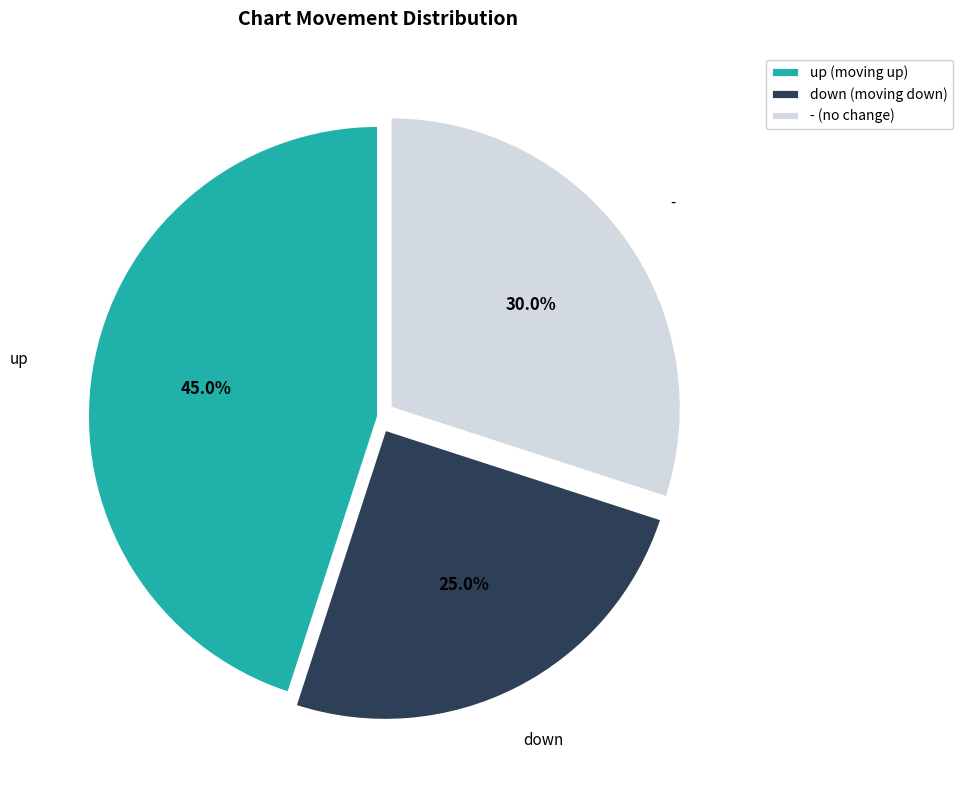

Is there any slice that represents more than half of the pie?

No